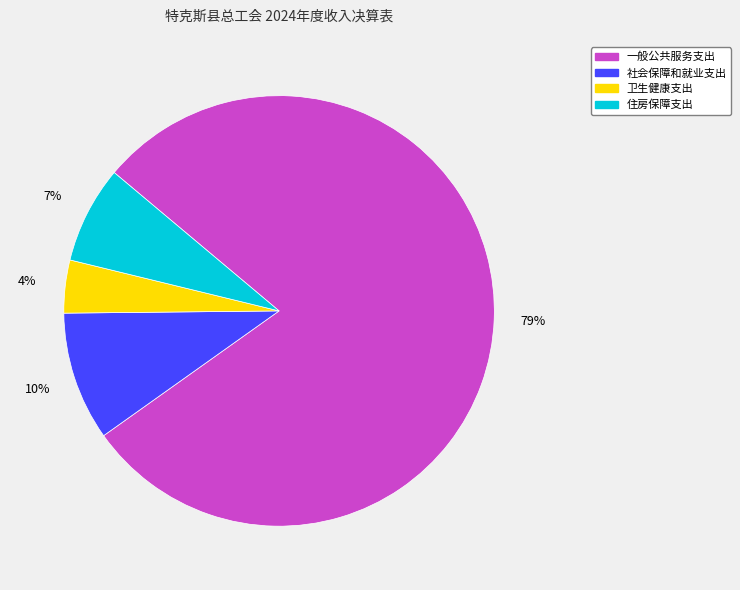

Which category has the smallest portion of the pie?

卫生健康支出